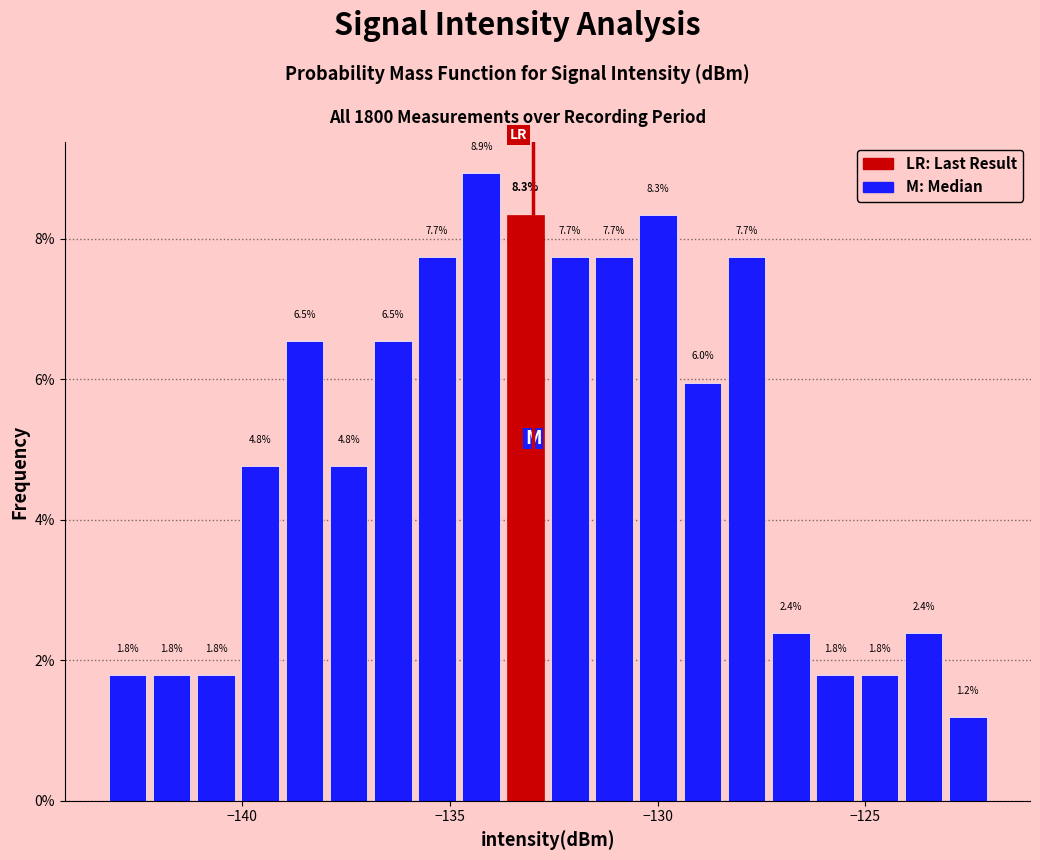

Around what value on the x-axis is the tallest bar? Give the approximate position of its centre, as read against the axis.

-134.0